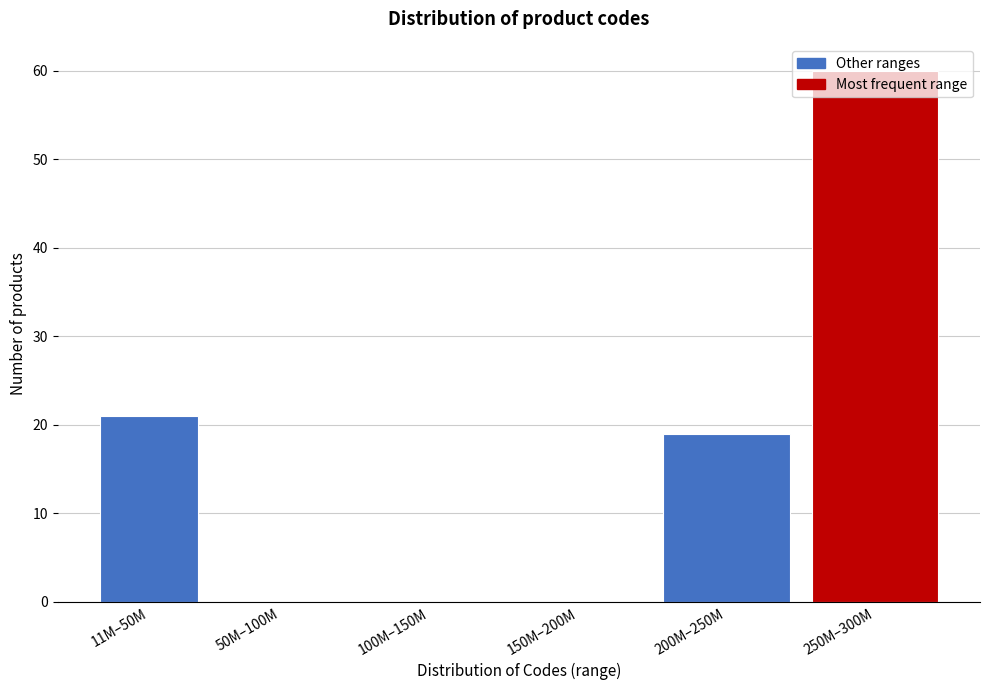

True or false: the data shows 60 at 250M–300M.

True